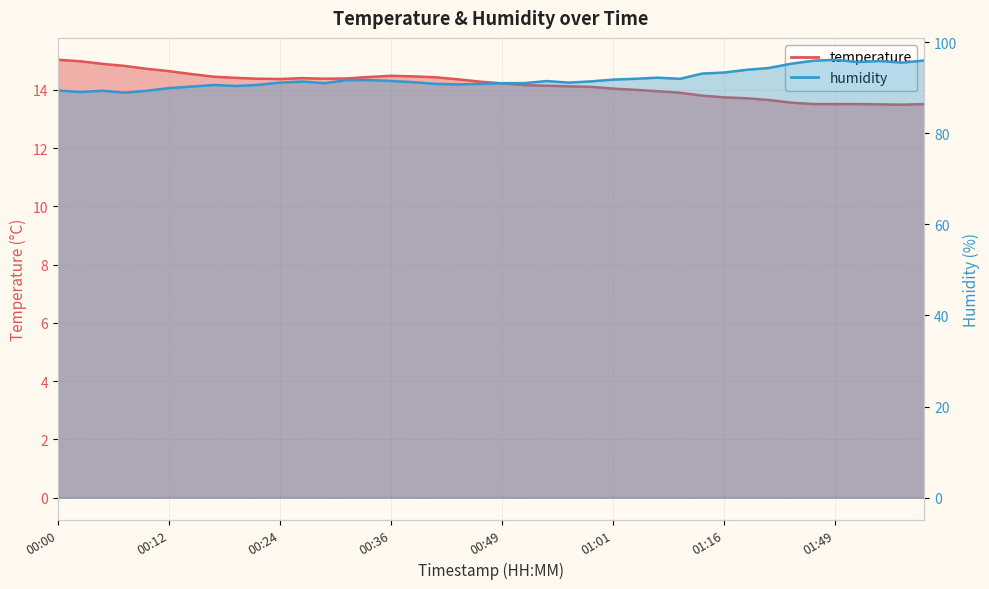

What is the maximum value shown in the chart?

96.1